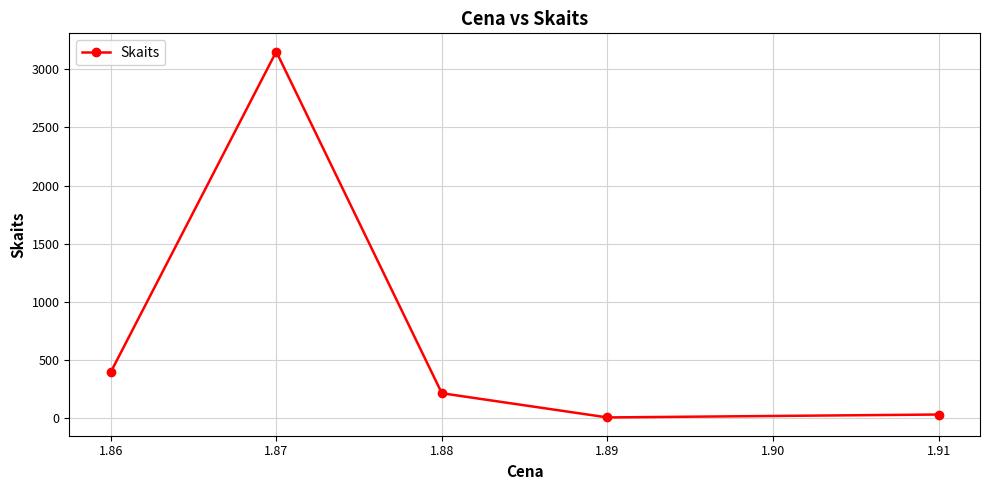

How many values are below 214?

2